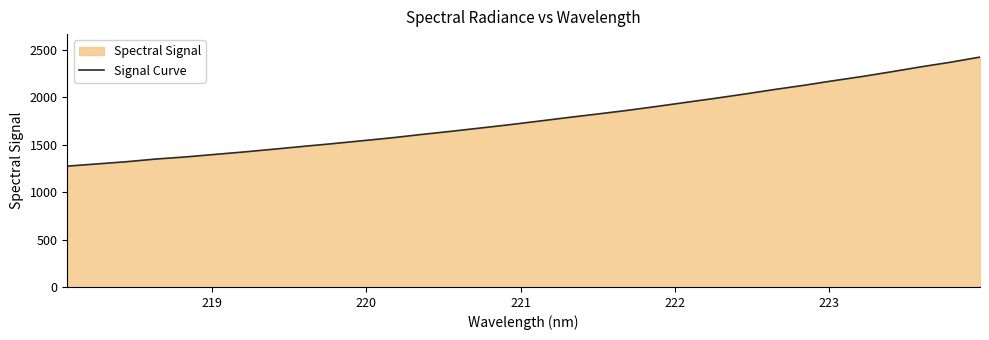

What is the maximum value shown in the chart?

2424.9